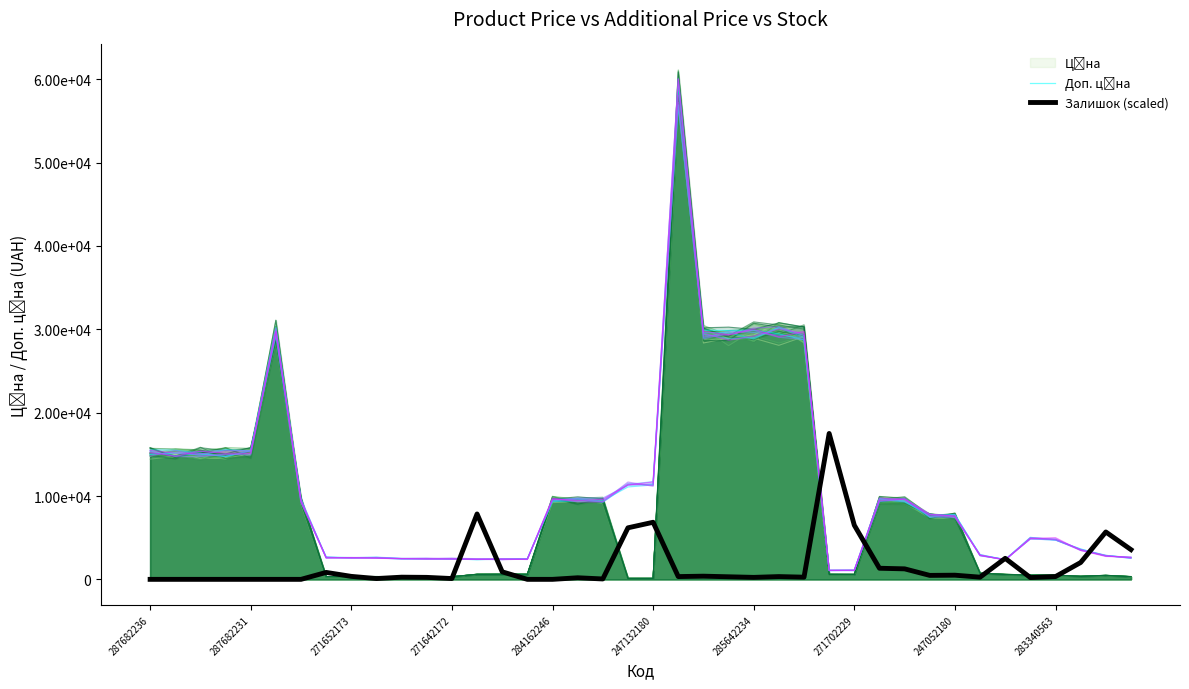

What is the difference between the second highest and second lowest values in the Залишок (scaled) series?

7848.3